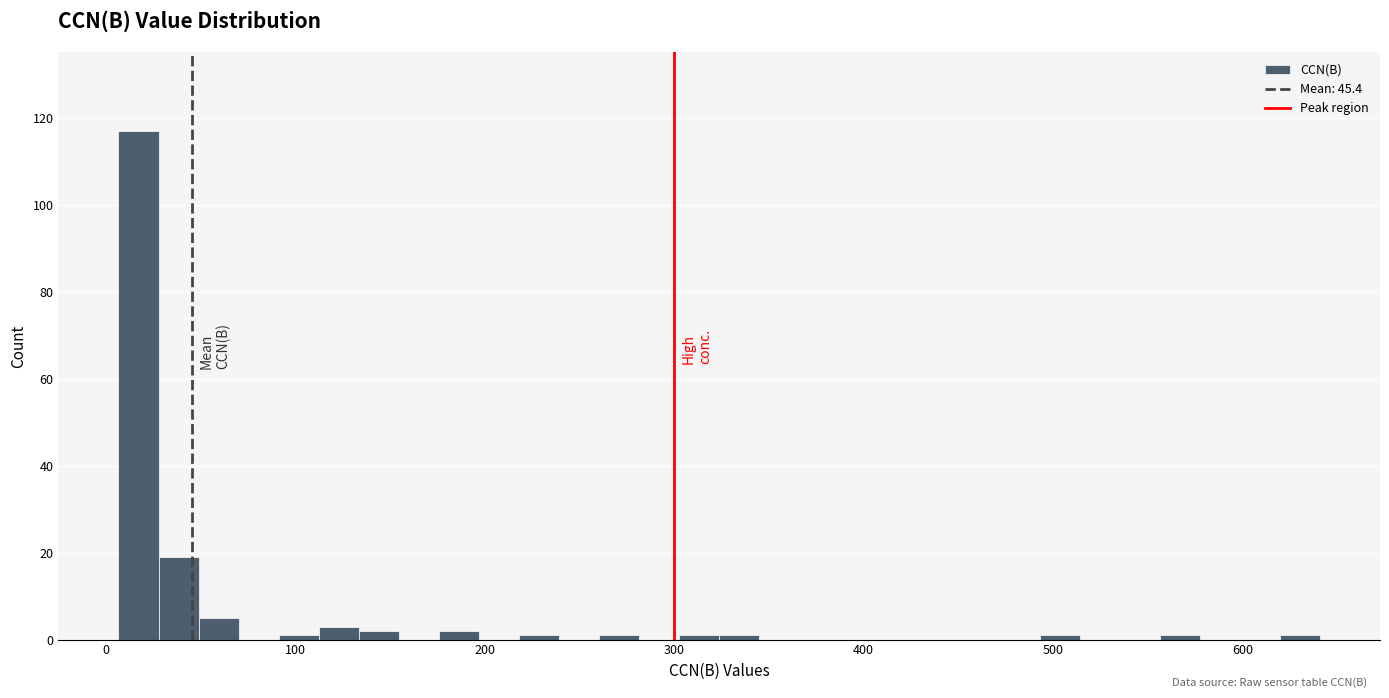

Read against the x-axis, roughly where is the centre of the tallest bar?

20